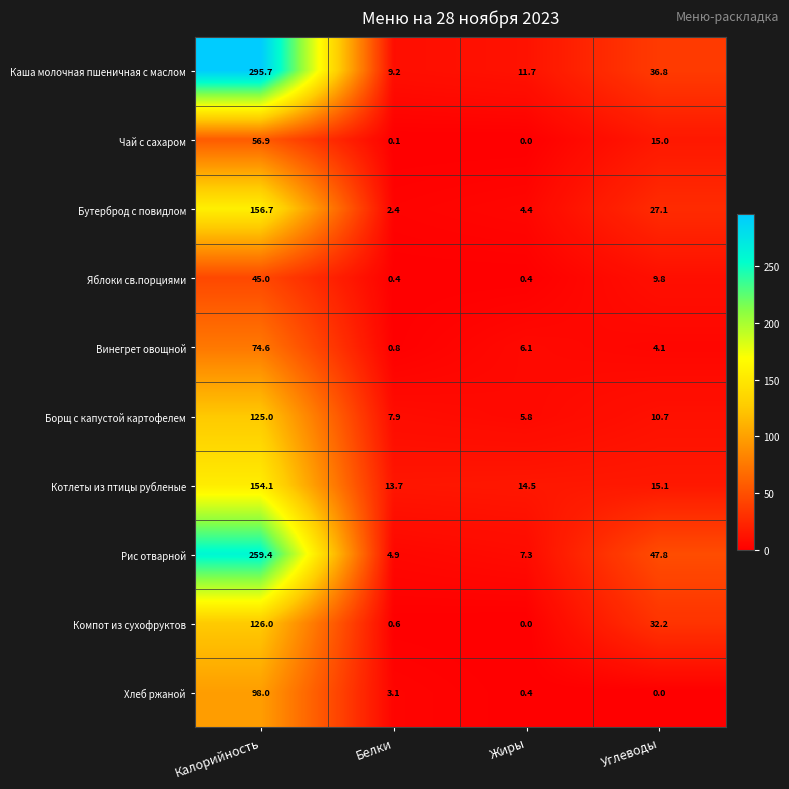

What is the sum of all Винегрет овощной values?

85.6